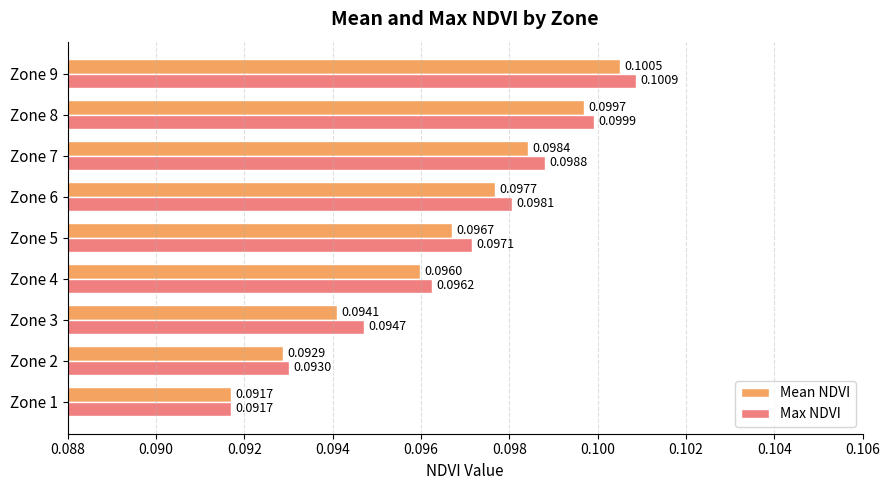

Which series has the widest spread of values?

Max NDVI